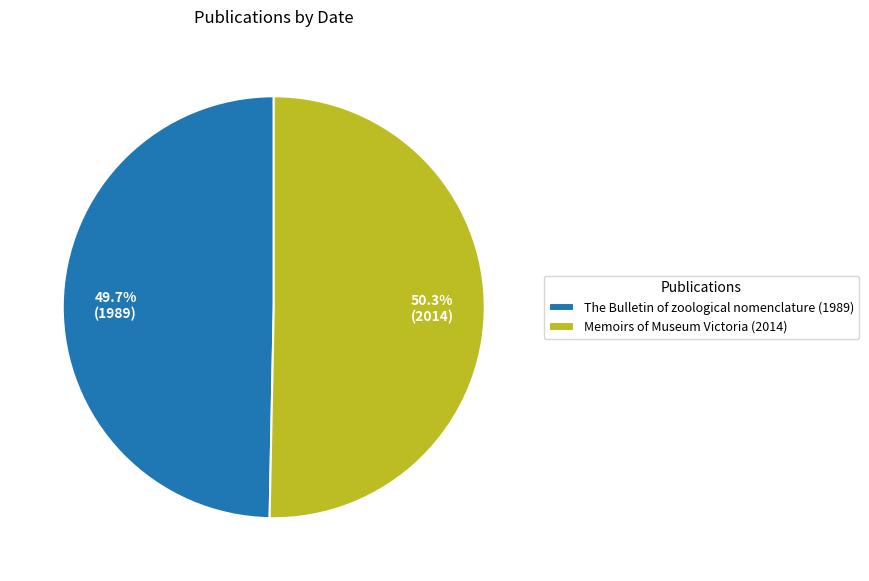

How many slices are in this pie chart?

2